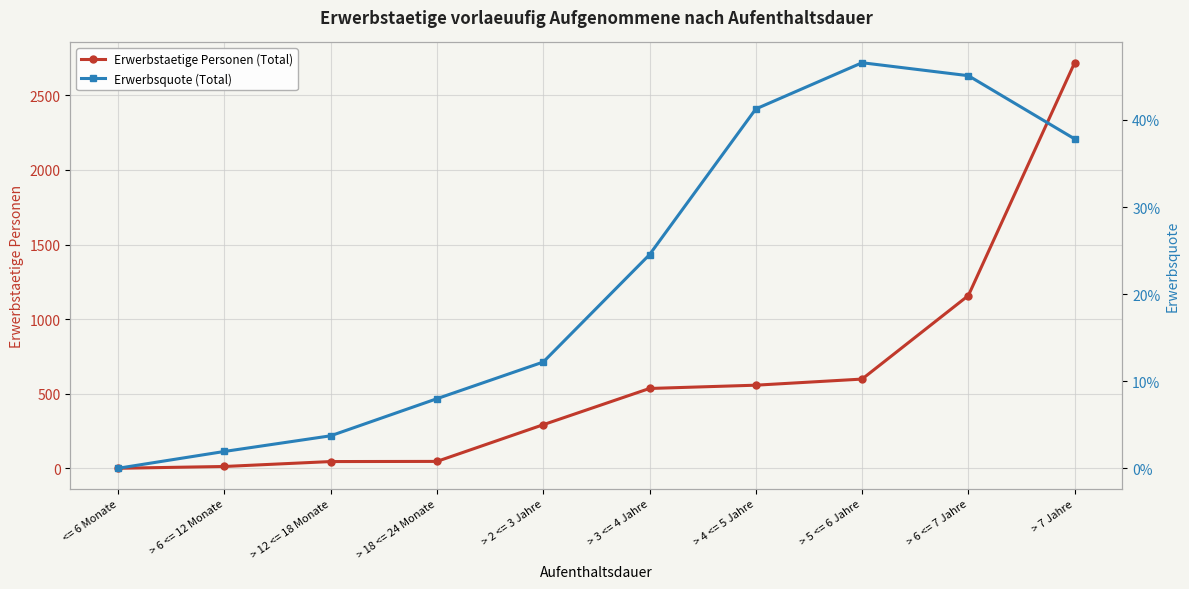

Is the value of Erwerbstaetige Personen (Total) at > 4 <= 5 Jahre greater than the value of Erwerbsquote (Total) at <= 6 Monate?

Yes